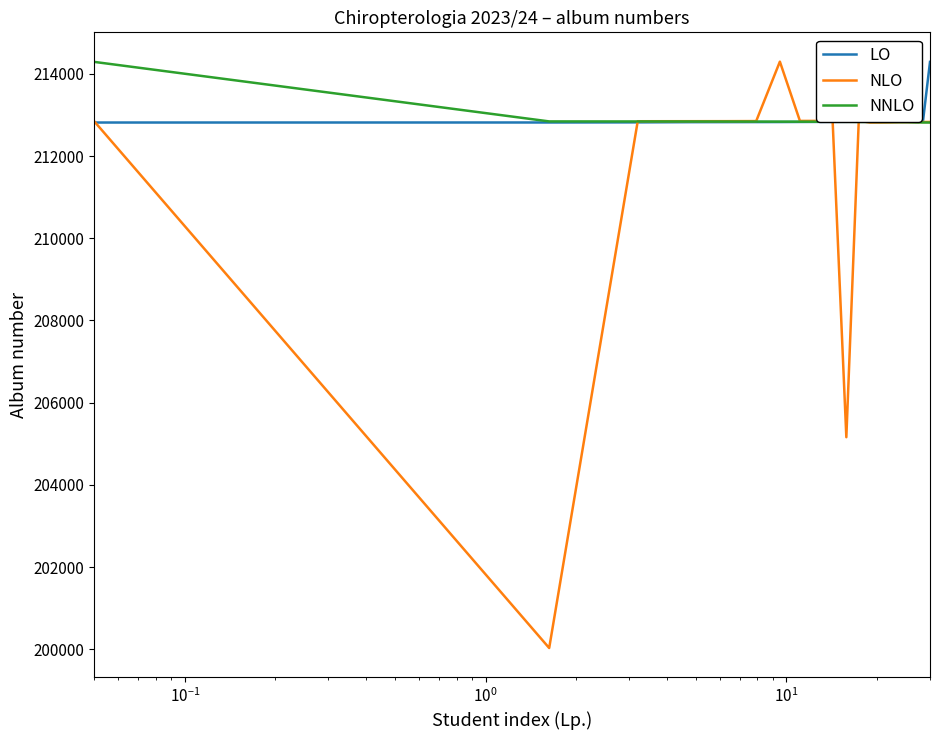

Which series has the largest range (max minus min)?

NLO